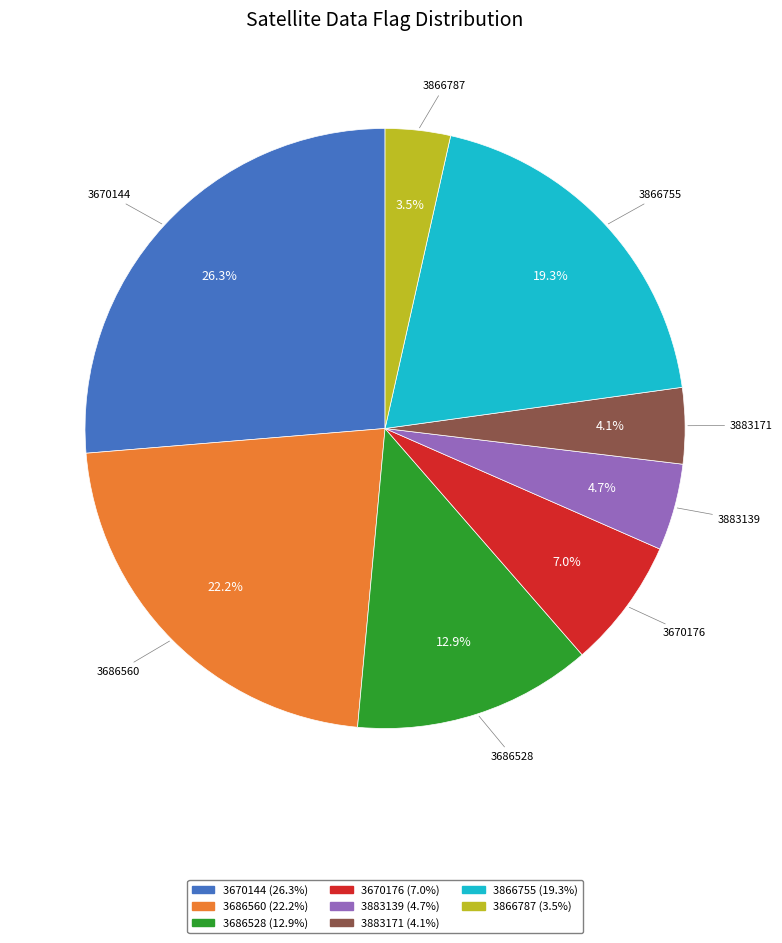

To the nearest percent, what is the average slice percentage?

12%